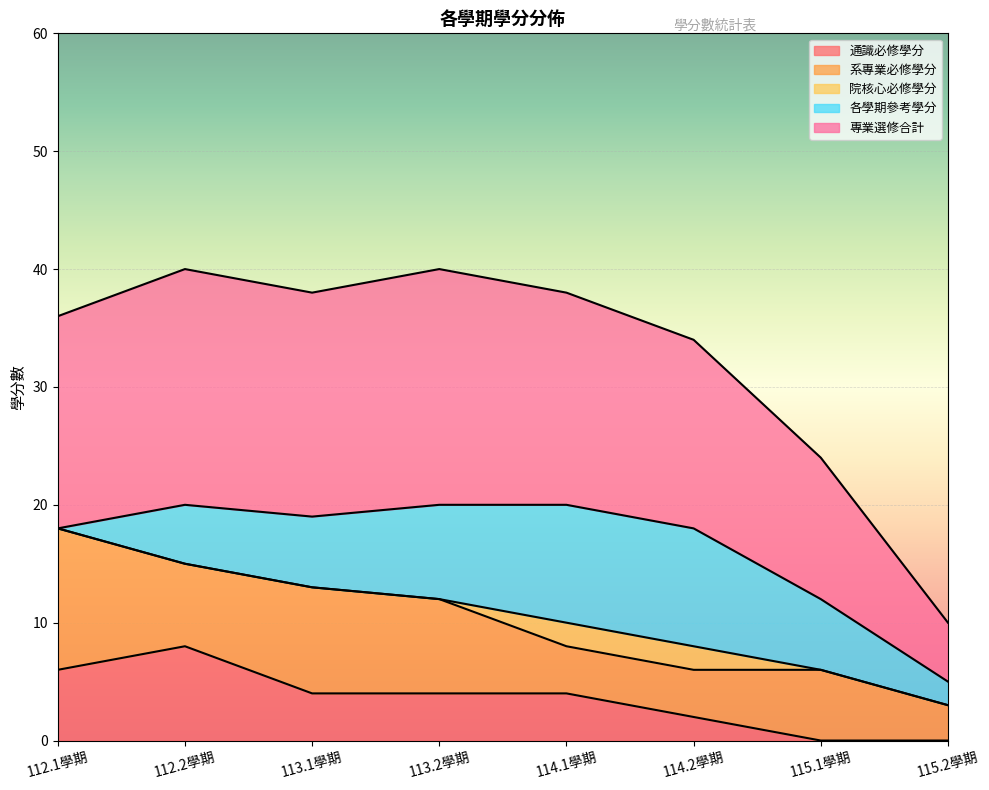

What is the maximum value for 系專業必修學分?

12